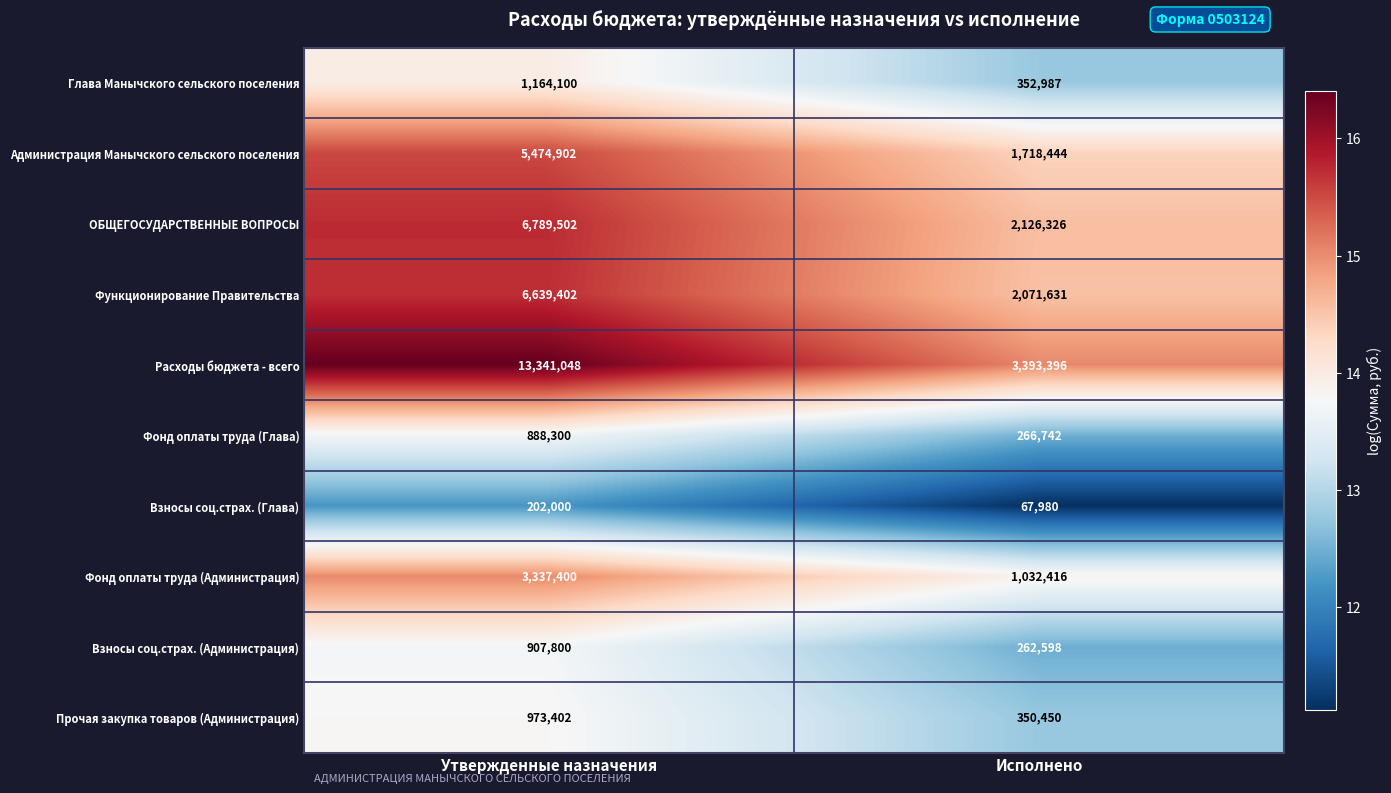

What is the difference between the highest and lowest values at Утвержденные назначения?

13139048